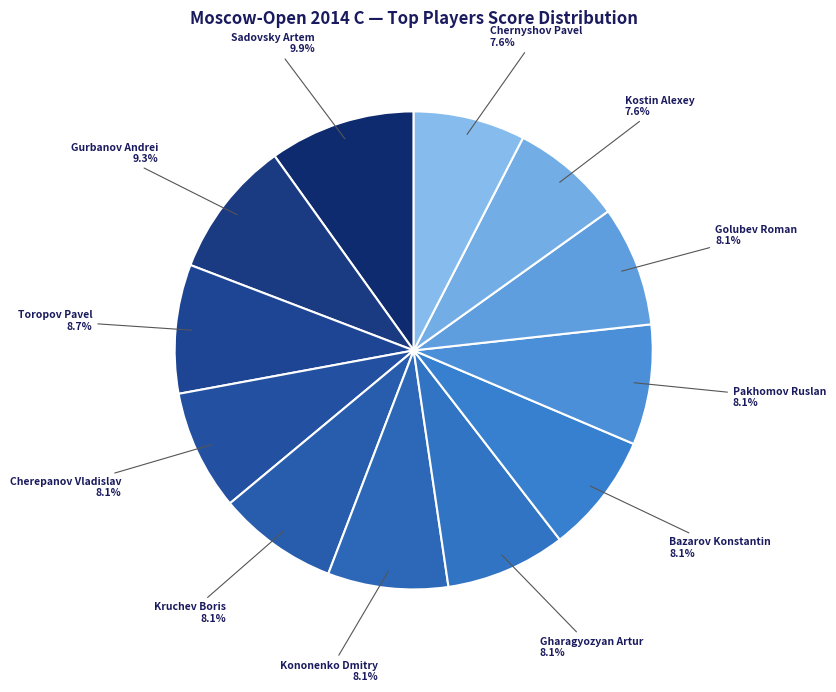

How many segments does this pie chart have?

12